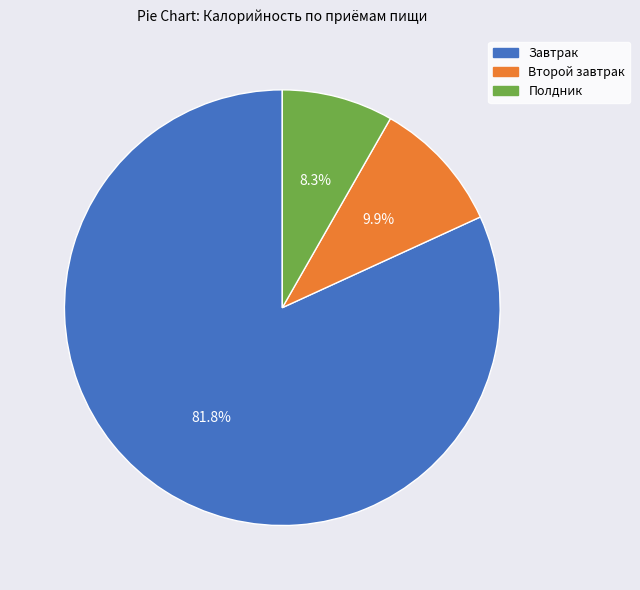

Is there any slice that represents more than half of the pie?

Yes